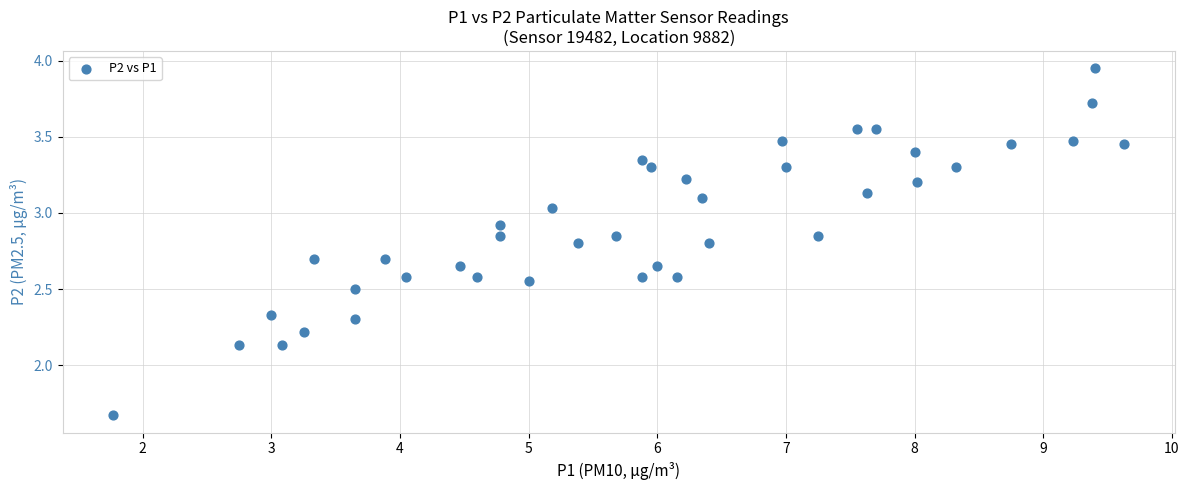

What is the range of X values (max minus min)?

7.9